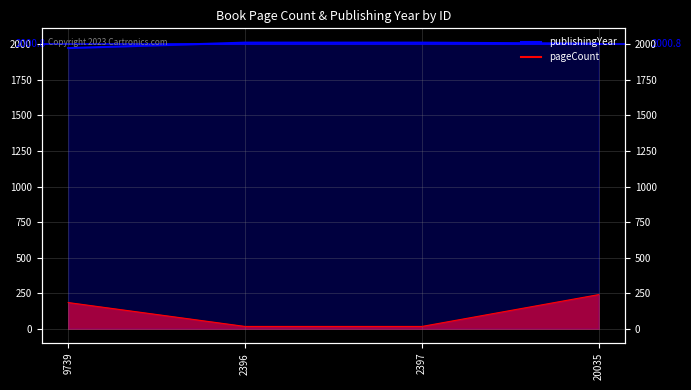

At how many categories does at least one series exceed 1116?

4